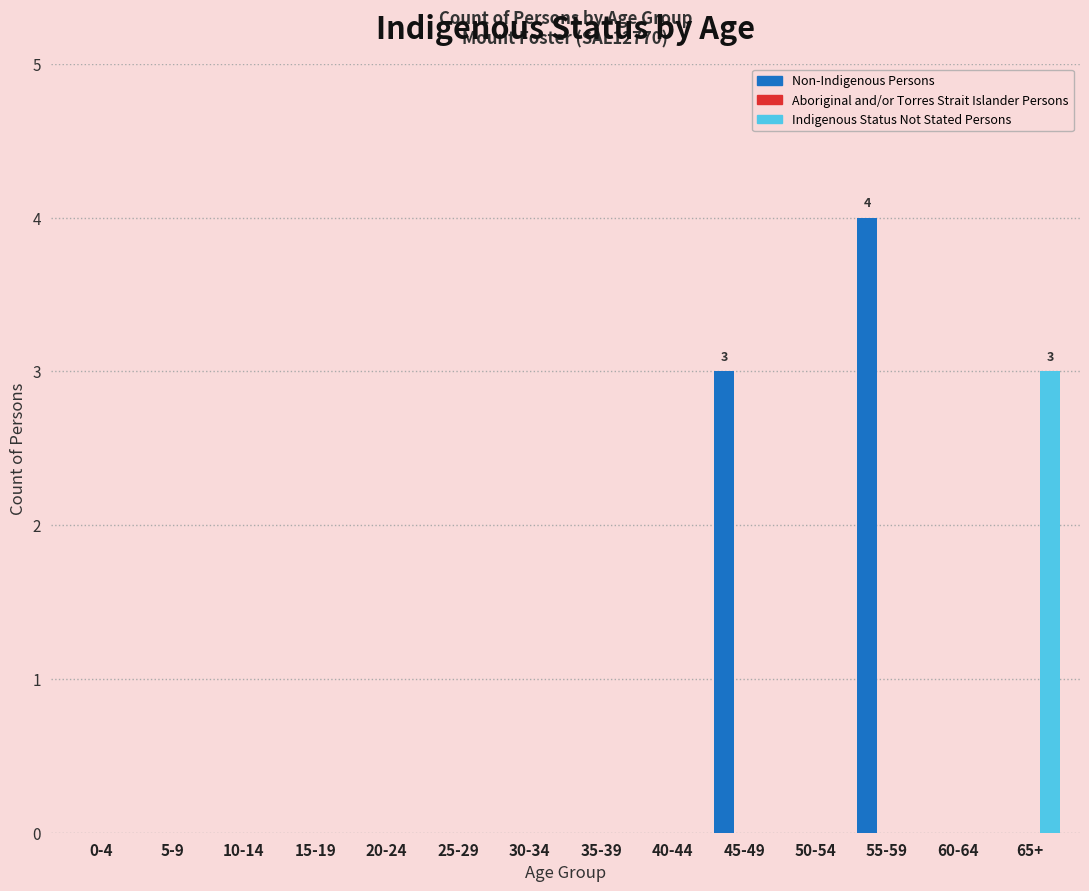

Reading right to left, extract all data points from this chart.

Non-Indigenous Persons: 65+=0	60-64=0	55-59=4	50-54=0	45-49=3	40-44=0	35-39=0	30-34=0	25-29=0	20-24=0	15-19=0	10-14=0	5-9=0	0-4=0
Indigenous Status Not Stated Persons: 65+=3	60-64=0	55-59=0	50-54=0	45-49=0	40-44=0	35-39=0	30-34=0	25-29=0	20-24=0	15-19=0	10-14=0	5-9=0	0-4=0